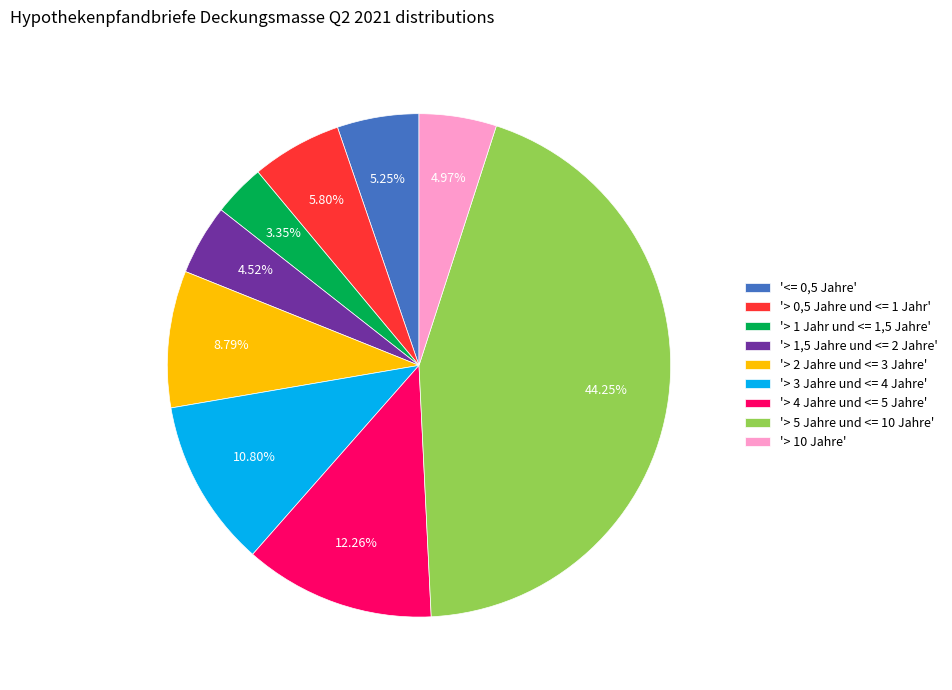

Is the sum of '> 4 Jahre und <= 5 Jahre' and '> 2 Jahre und <= 3 Jahre' greater than half?

No